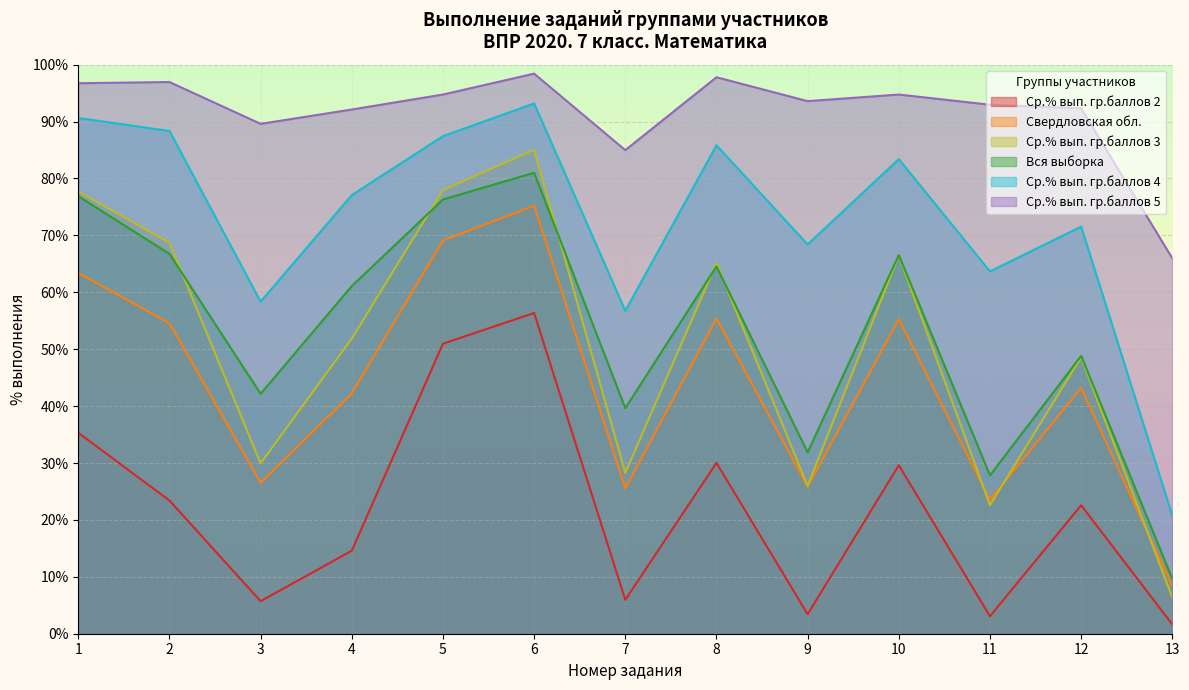

Reading right to left, what are all the values shown in this chart?

Вся выборка: 9.6	48.8	27.8	66.5	31.9	64.5	39.6	81.0	76.3	61.1	42.2	66.8	76.9
Свердловская обл.: 8.4	43.2	23.5	55.3	25.9	55.4	25.6	75.2	69.1	42.2	26.5	54.6	63.4
Ср.% вып. гр.баллов 3: 6.4	48.6	22.6	66.5	26.0	65.1	28.2	85.1	78.0	51.9	29.9	68.7	77.7
Ср.% вып. гр.баллов 4: 20.8	71.5	63.7	83.4	68.4	85.8	56.8	93.2	87.4	77.1	58.4	88.3	90.6
Ср.% вып. гр.баллов 5: 66.0	92.3	93.0	94.8	93.6	97.8	85.0	98.4	94.8	92.1	89.6	97.0	96.7
Ср.% вып. гр.баллов 2: 1.6	22.6	3.1	29.6	3.4	30.0	6.0	56.4	51.0	14.6	5.7	23.4	35.3